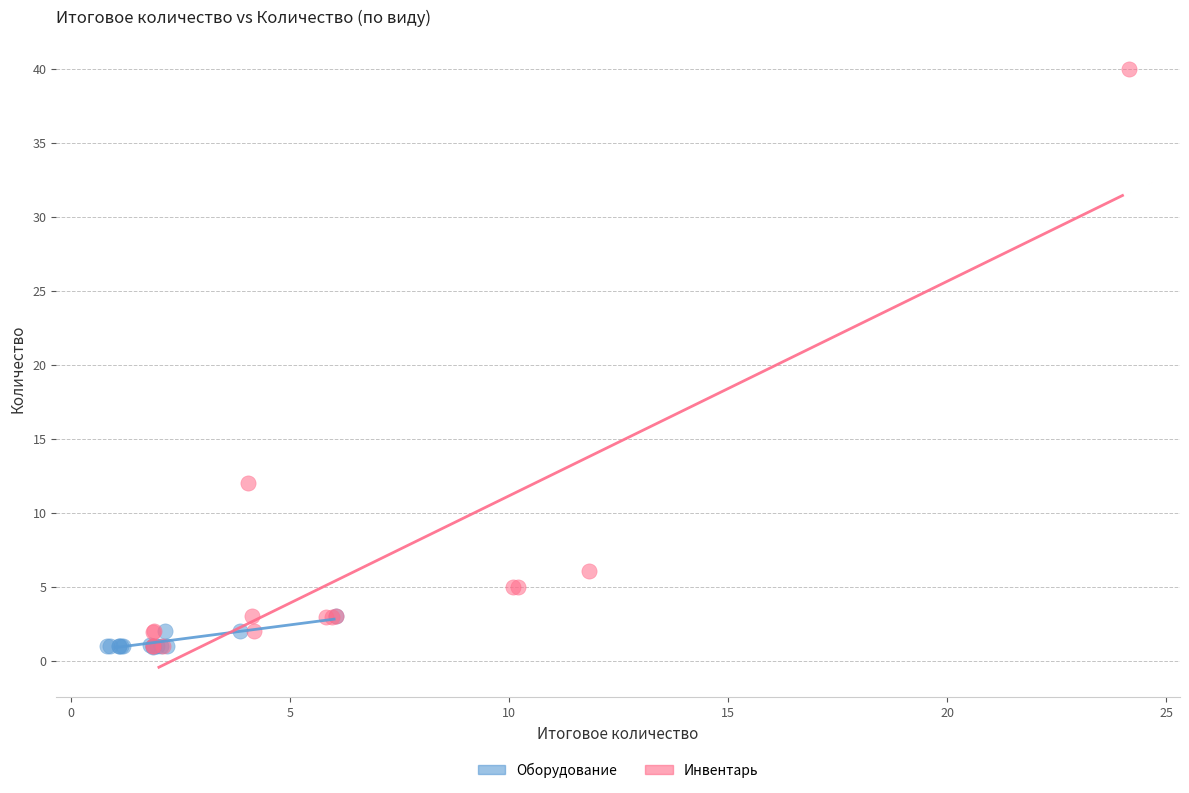

Which series has the widest spread of Y values?

Инвентарь